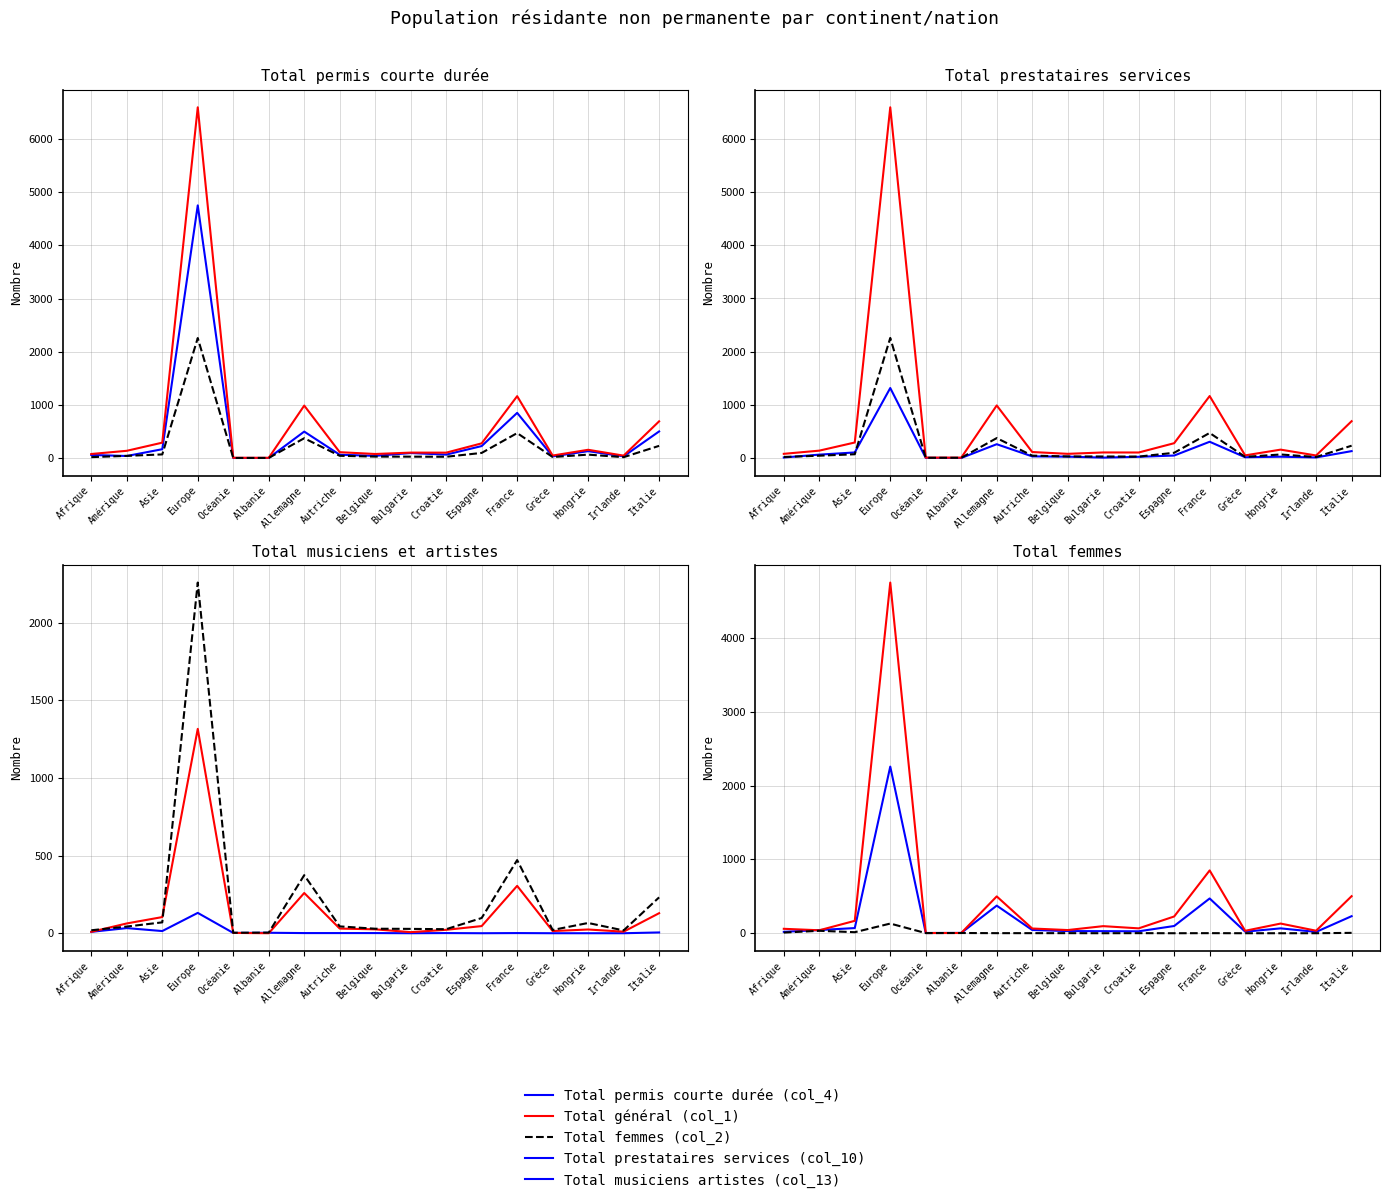

What is the greatest value displayed?

6596